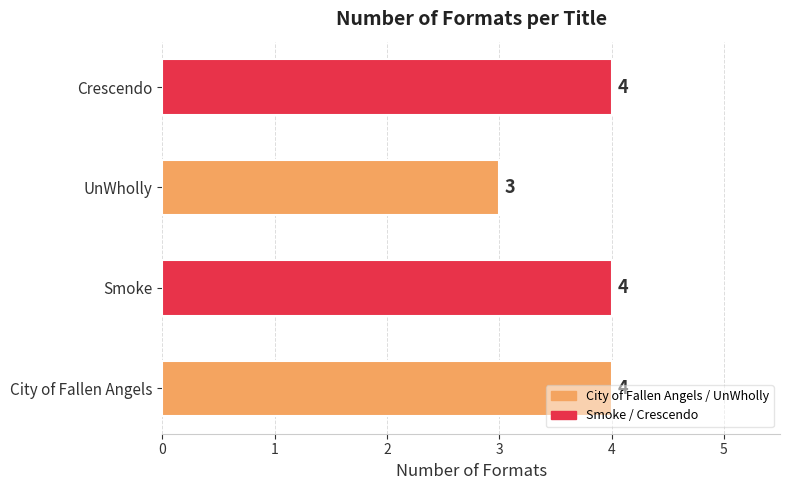

What is the change in value from UnWholly to Crescendo?

+1